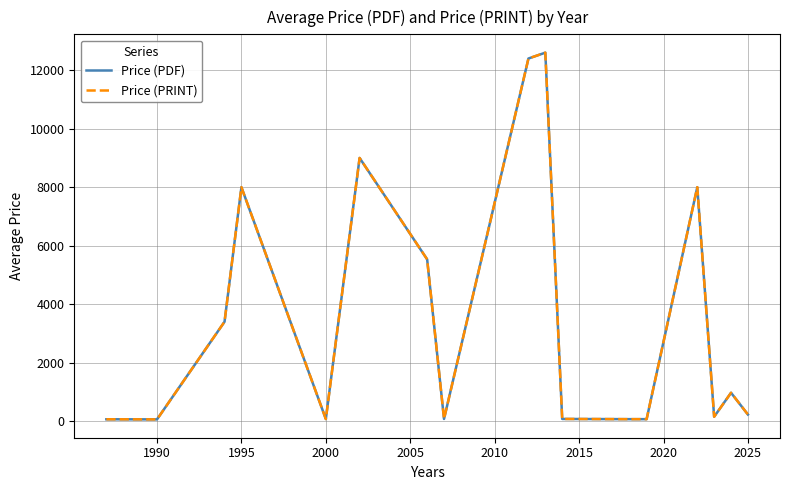

Is this an area chart (filled region under the line)?

No